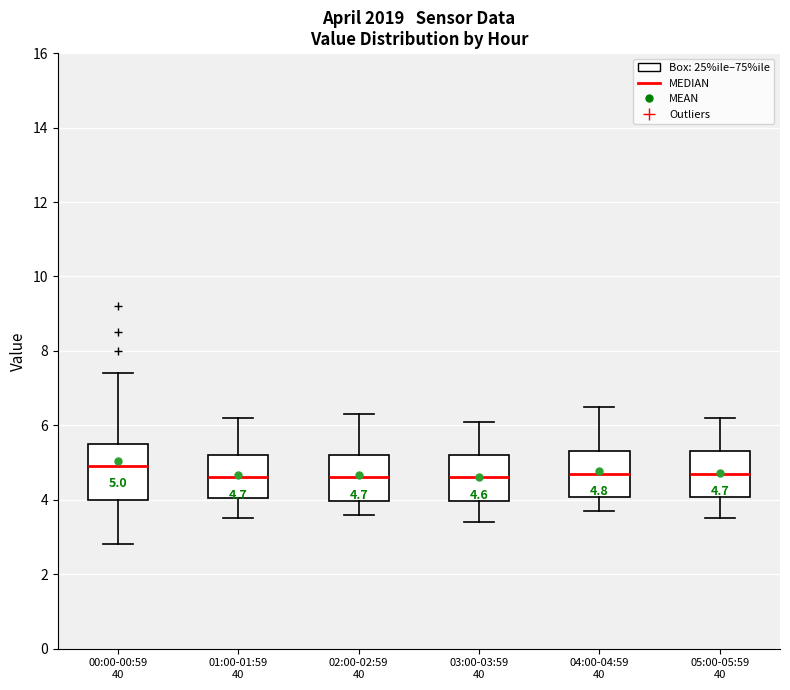

Comparing the boxes themselves (not the whiskers), which one is the tallest?

00:00-00:59 40